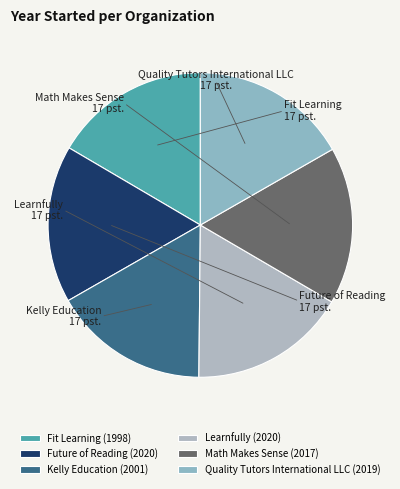

Approximately how many times larger is the value at Future of Reading compared to Kelly Education?

1.0